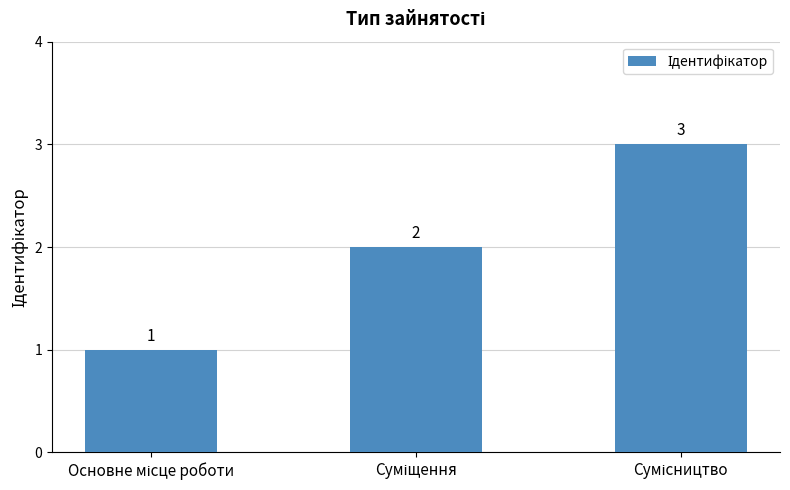

Reading right to left, transcribe all the data shown in this chart.

3	2	1